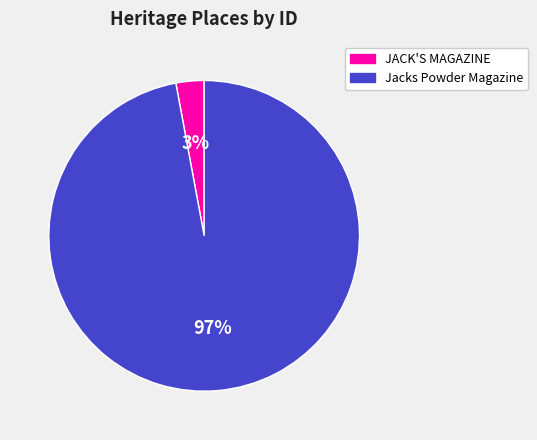

Which slice represents more than half of the pie?

Jacks Powder Magazine